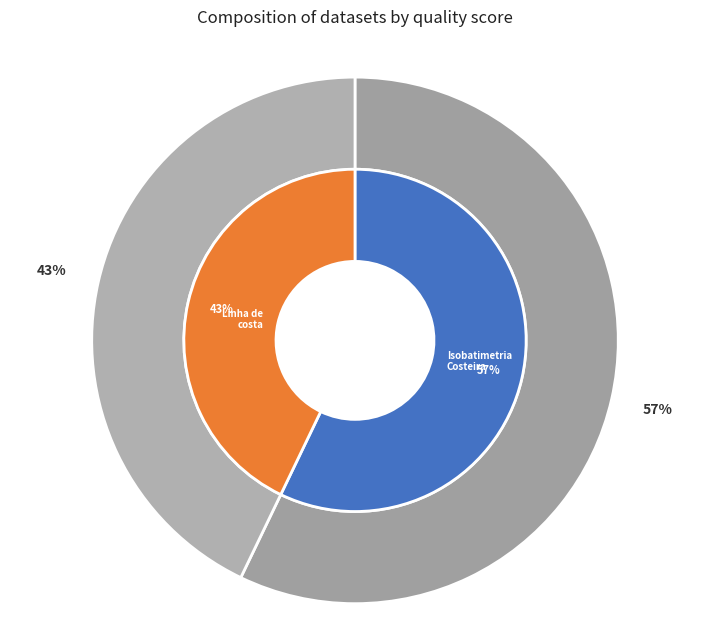

Which category accounts for the majority?

Isobatimetria Costeira